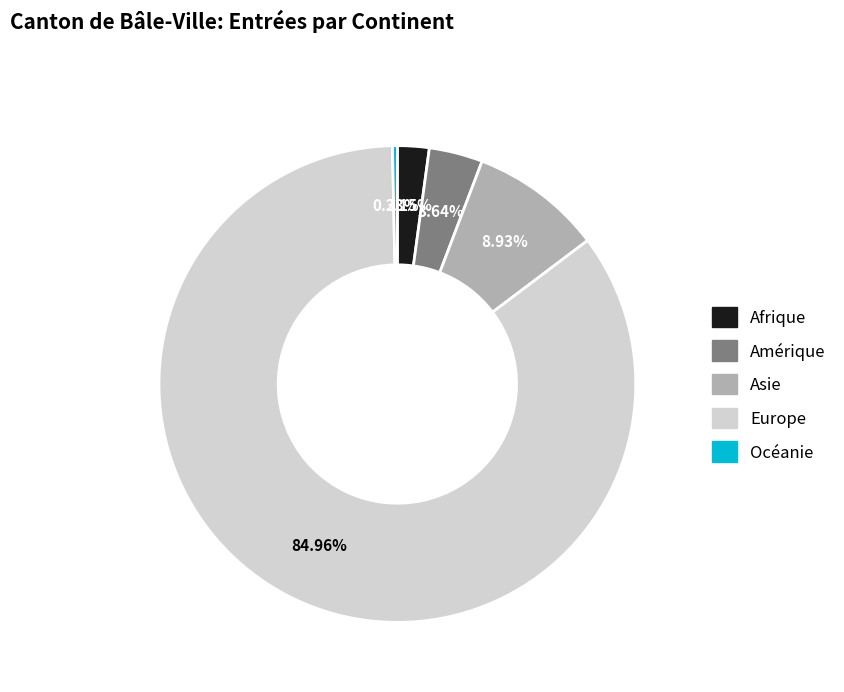

Approximately how many times larger is the value at Amérique compared to Asie?

0.4